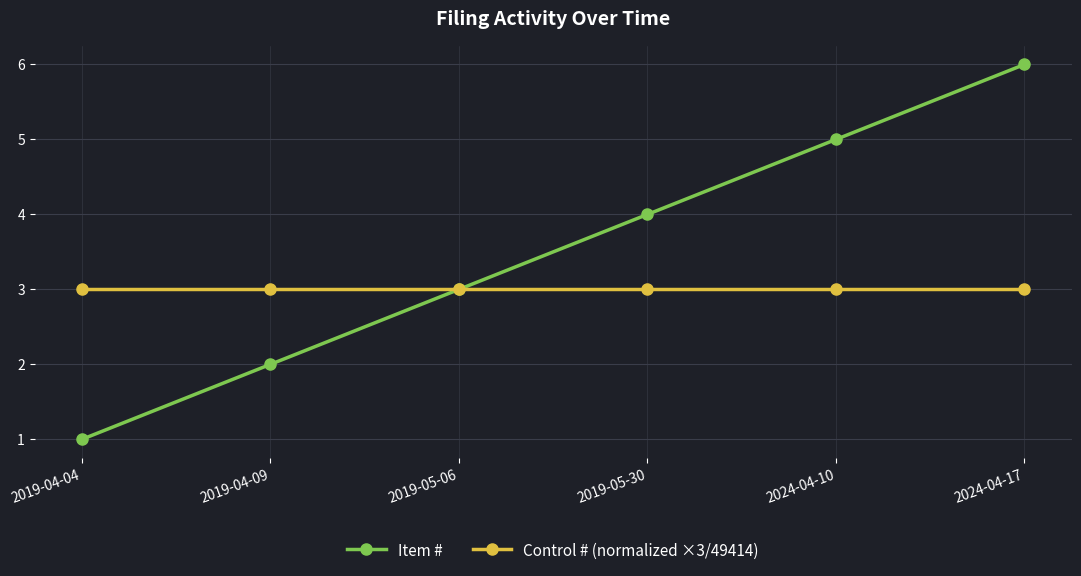

The Item # series shows 4 at 2019-05-30. True or false?

True